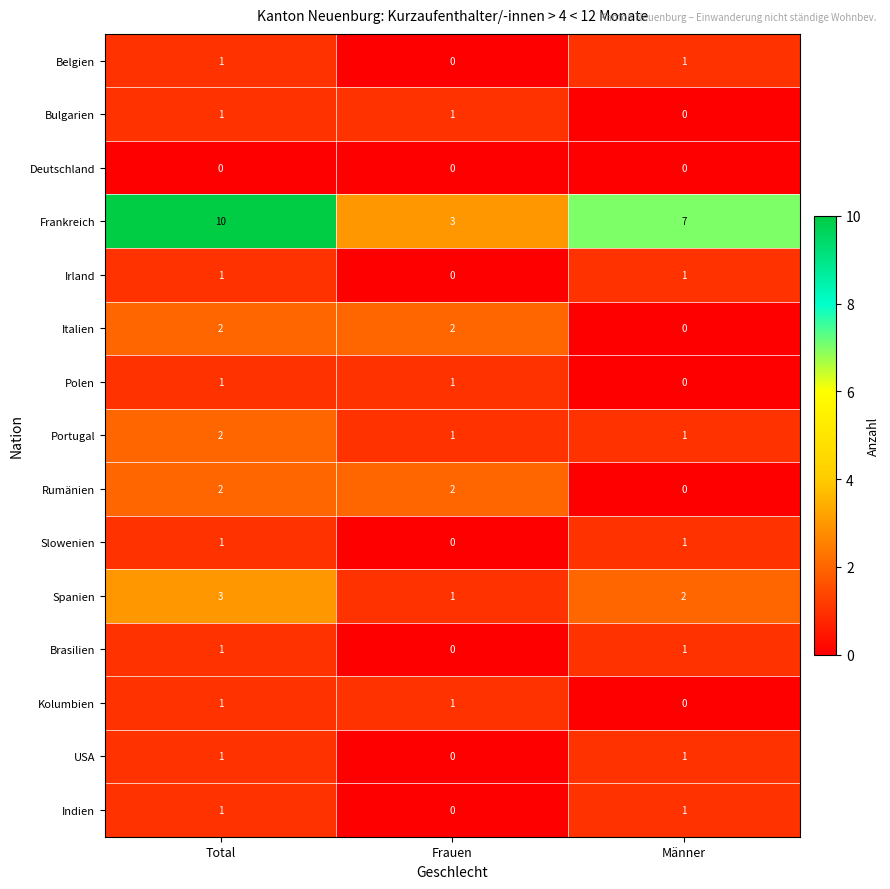

Rank the categories by Indien value from lowest to highest.

Frauen, Total, Männer